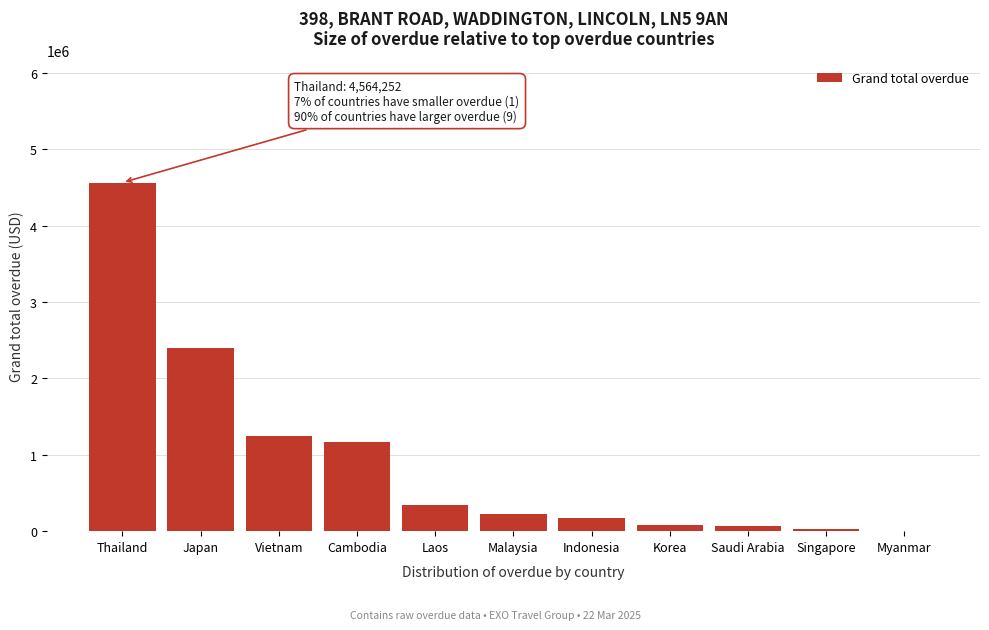

Which has a higher value, Laos or Vietnam?

Vietnam